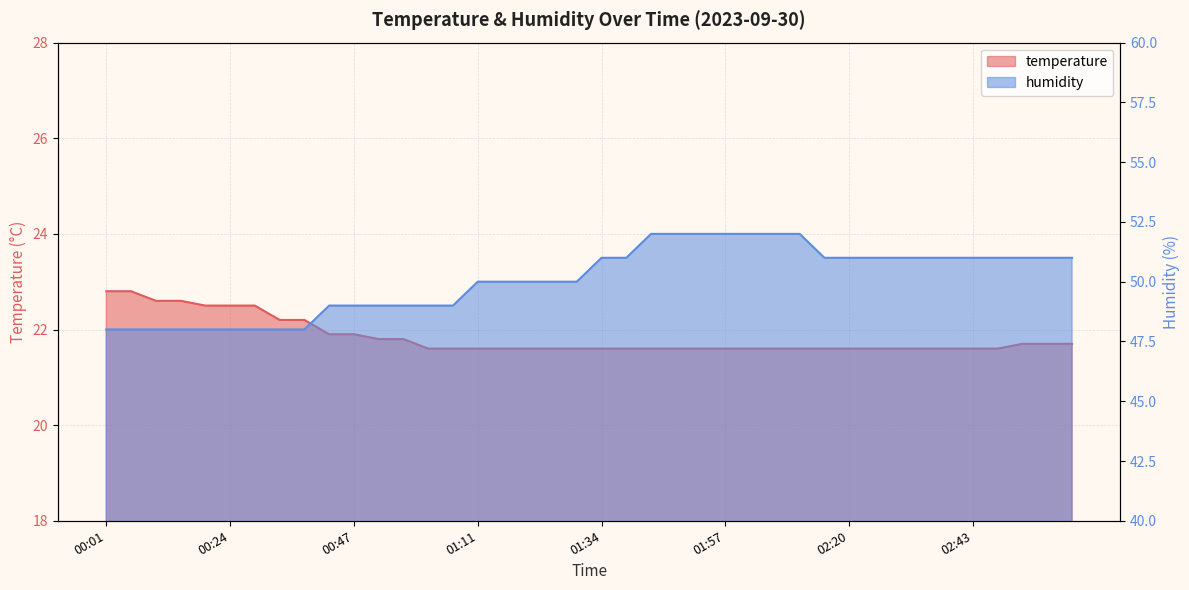

How many lines are shown in the chart?

2